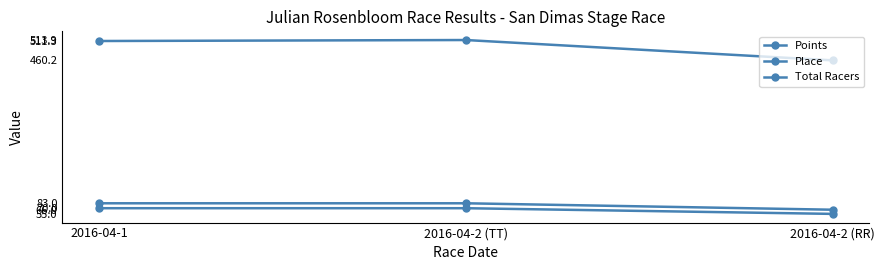

The Total Racers series shows 83.0 at 2016-04-2 (TT). True or false?

True